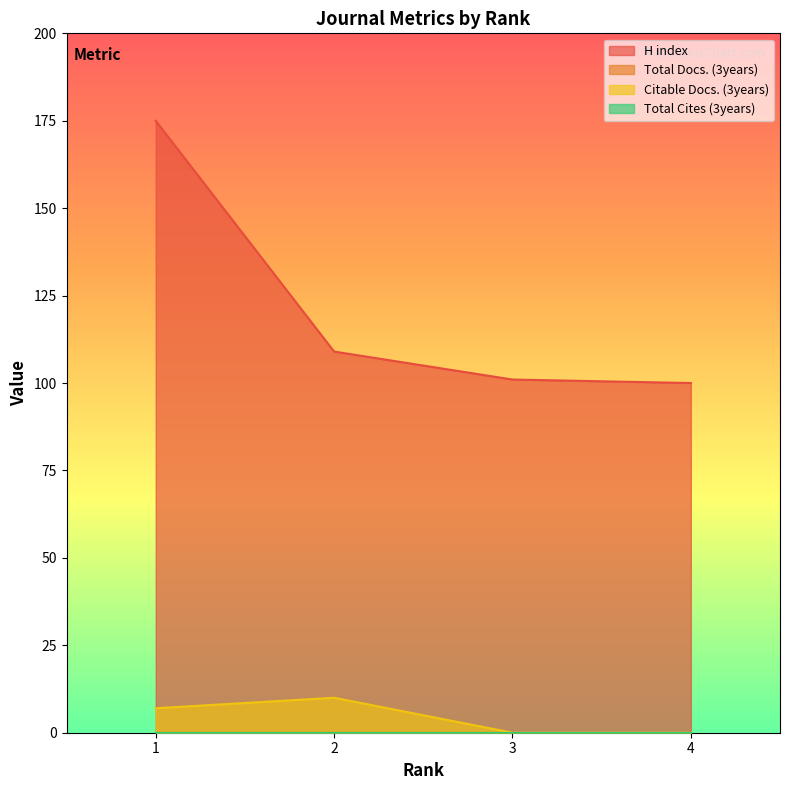

List the labels in order of H index value, smallest first.

4, 3, 2, 1